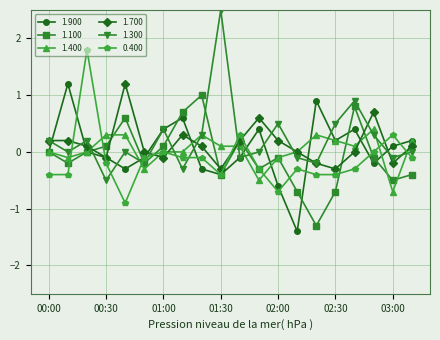

What is the lowest value of the 1.900 series?

-1.4